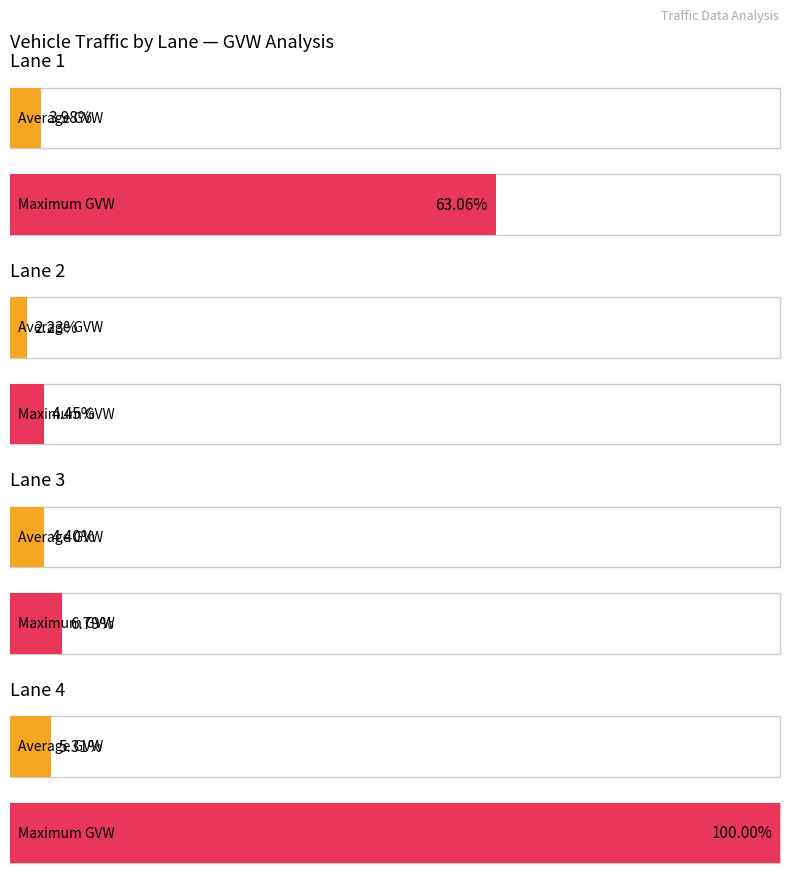

How many groups of bars are there?

4